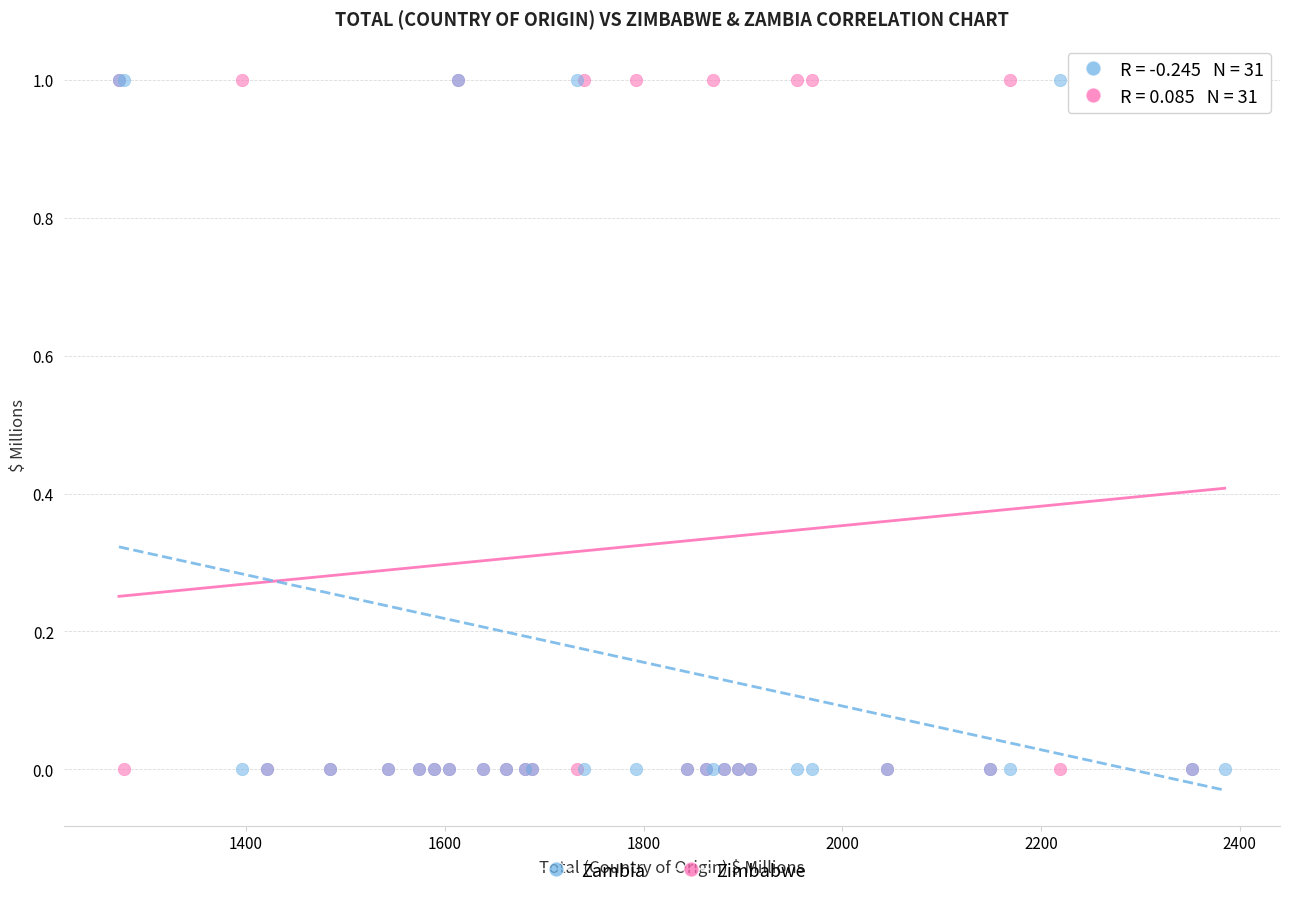

What are all the series names shown in the legend?

Zambia, Zimbabwe